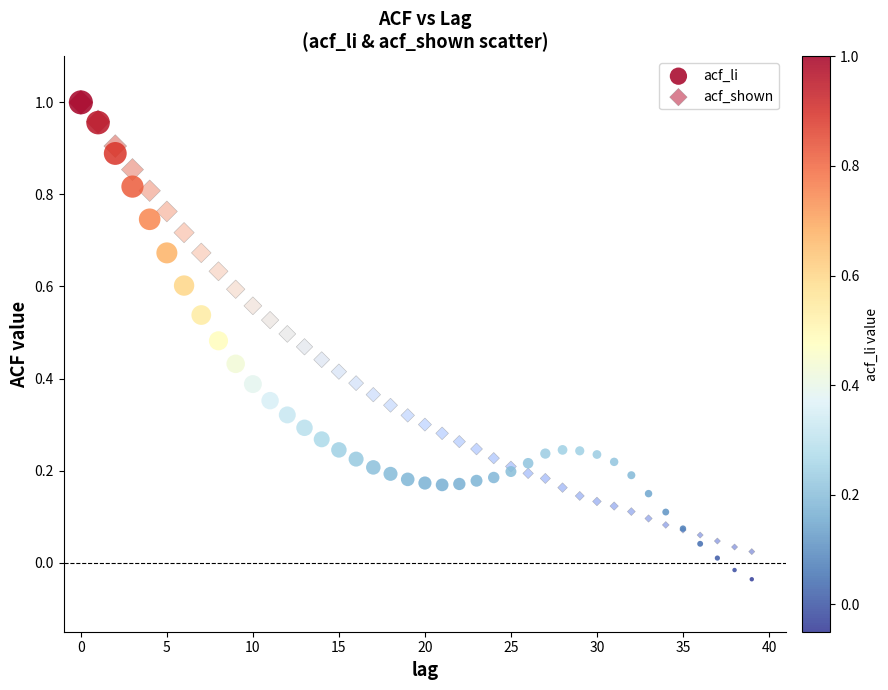

Which series contains the lowest Y value?

acf_li